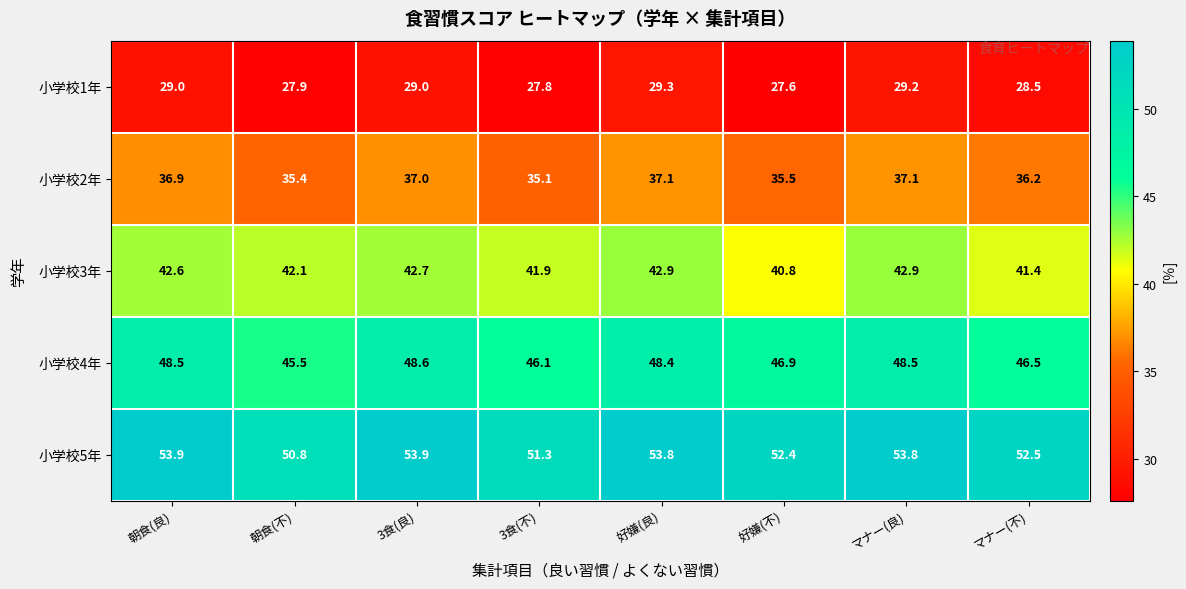

List the series in order of their overall mean, highest first.

小学校5年, 小学校4年, 小学校3年, 小学校2年, 小学校1年